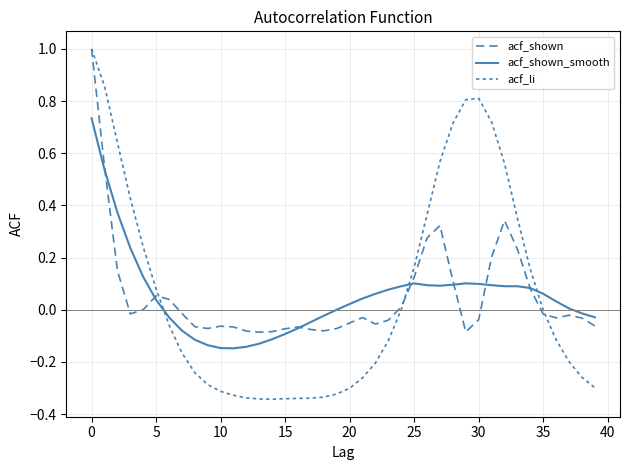

What is the label of the 22nd point from the right?

18